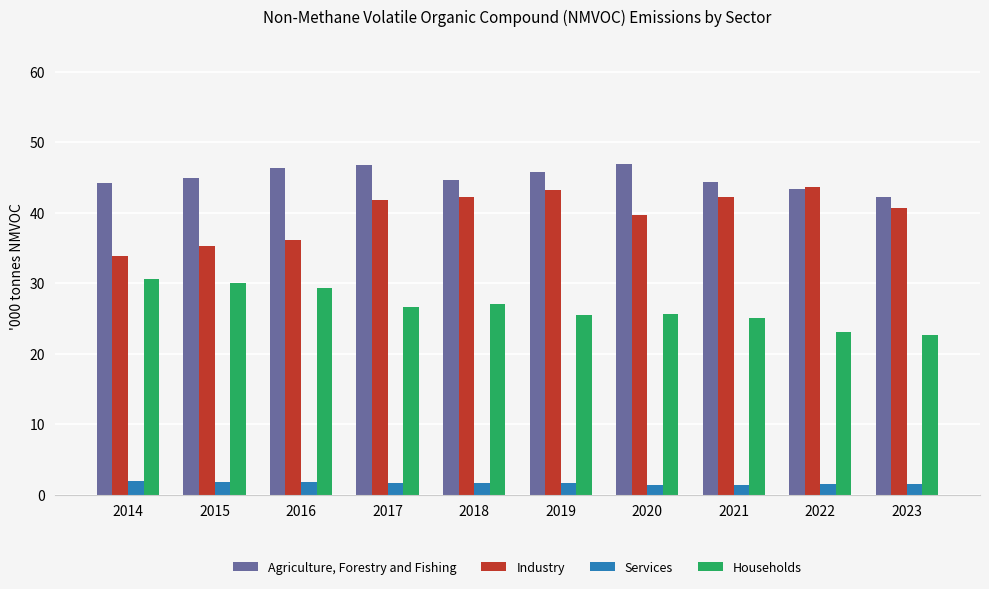

What is the value of the Industry bar at the 4th from the left?

41.8